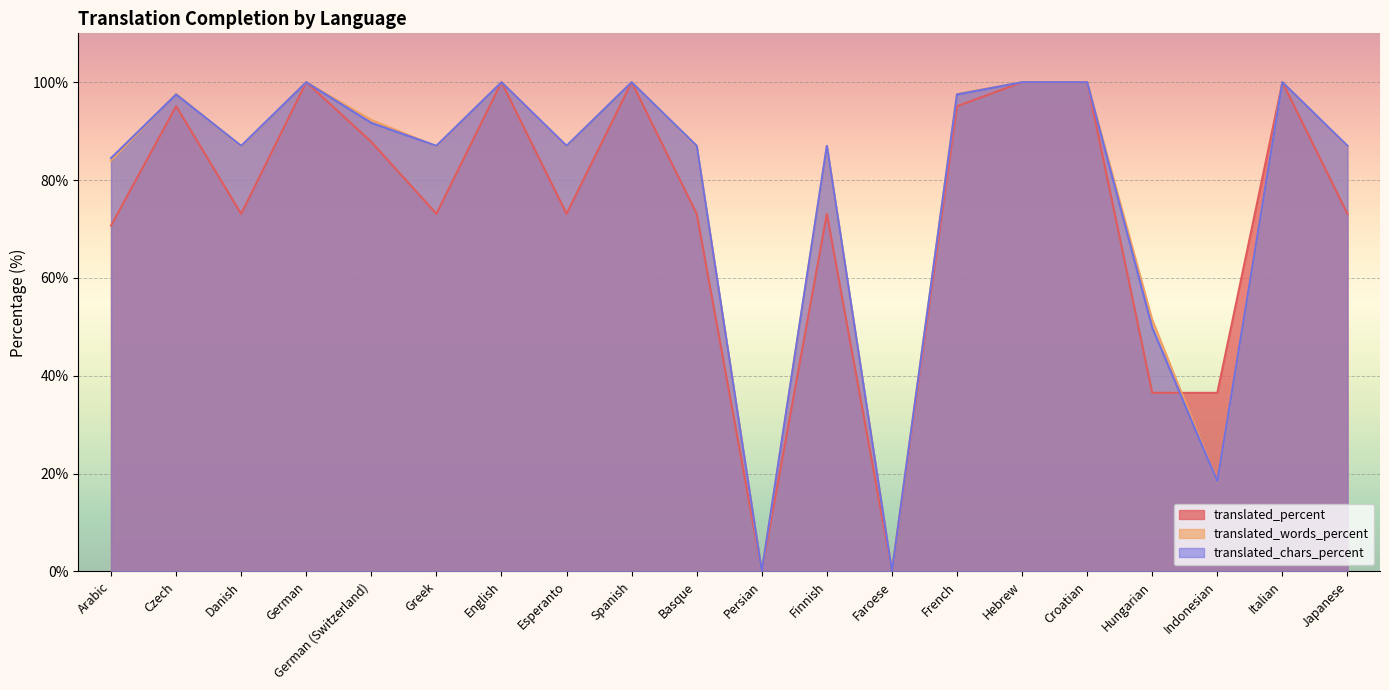

How many interior local valleys does the translated_percent series have?

5